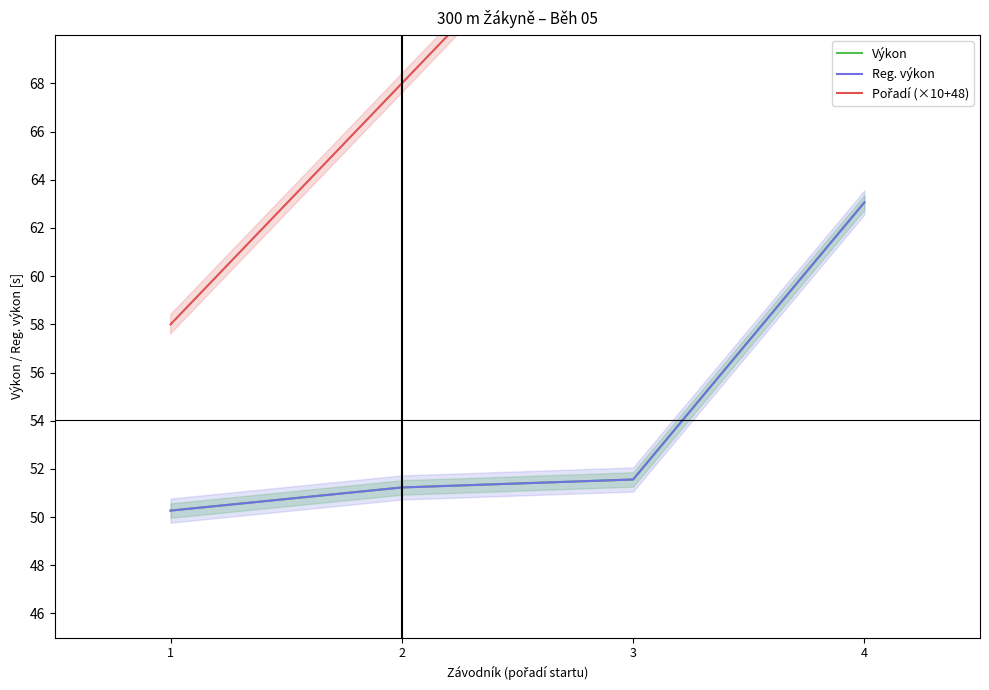

True or false: Pořadí (×10+48) has more than 0 points higher than both neighbors.

False